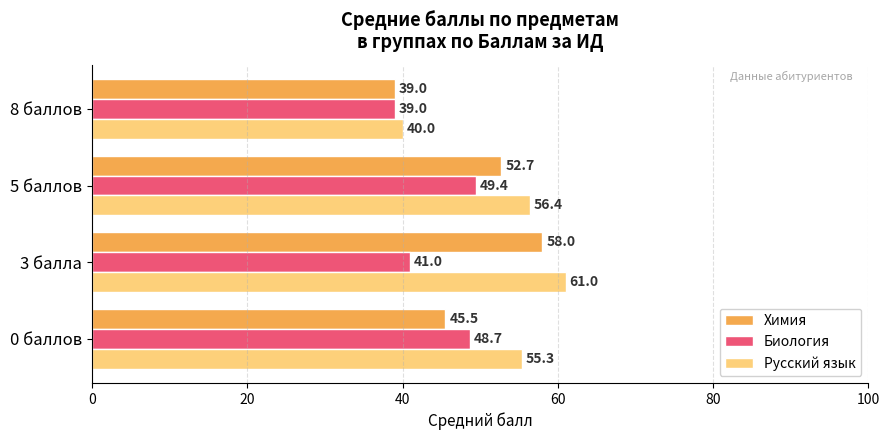

True or false: Биология has a value of 8.6 at 8 баллов.

False